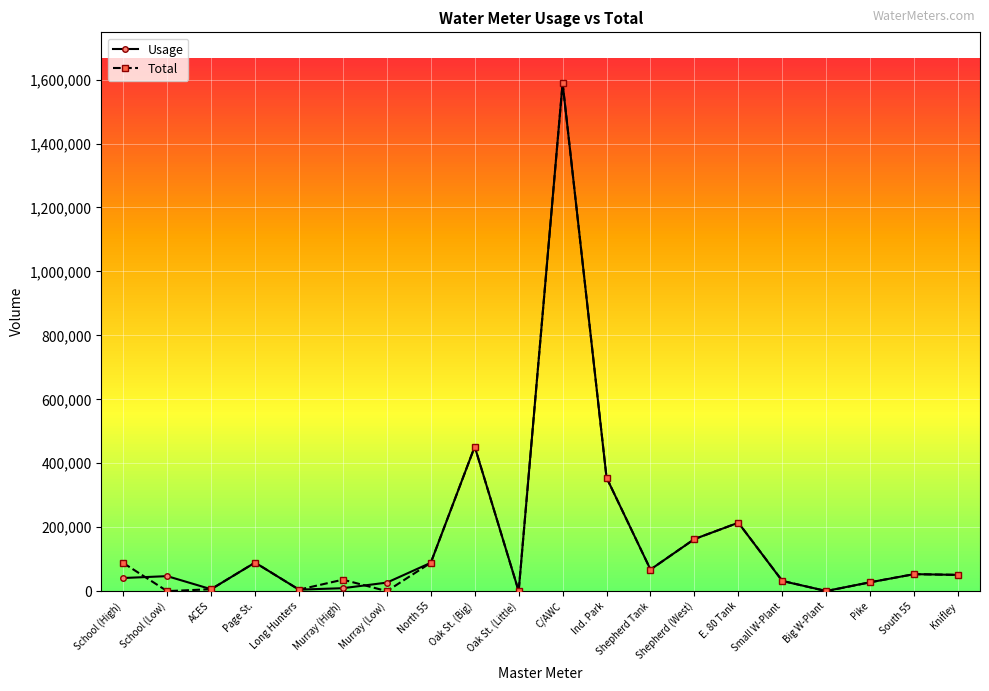

What are all the series names shown in the legend?

Usage, Total